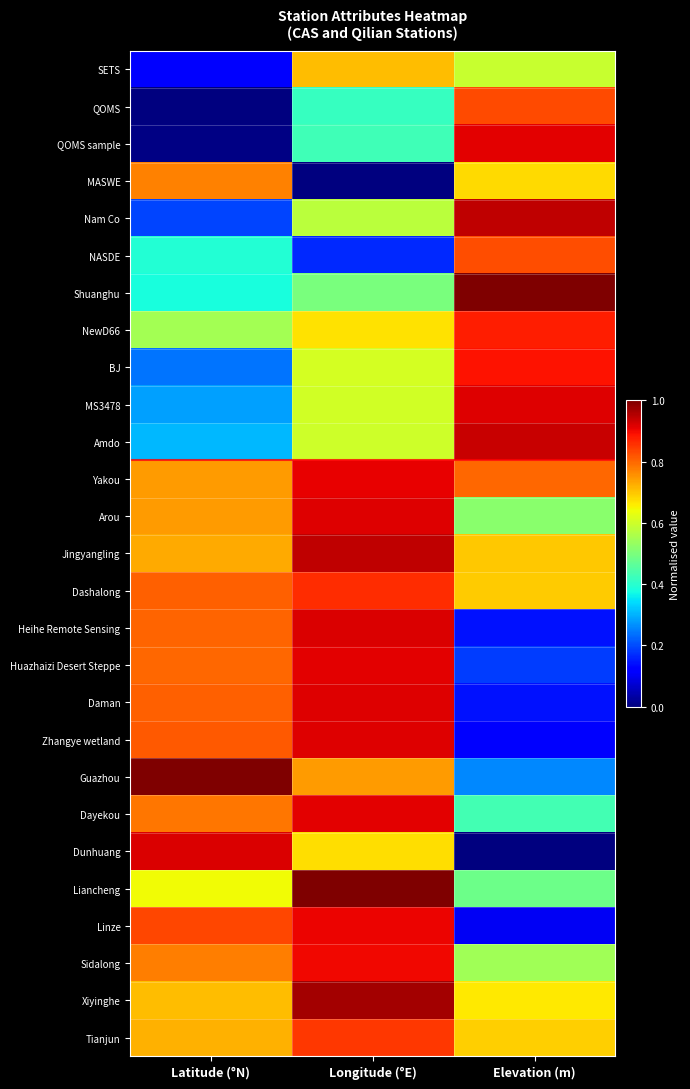

What is the total value across all series at Latitude (°N)?

15.9